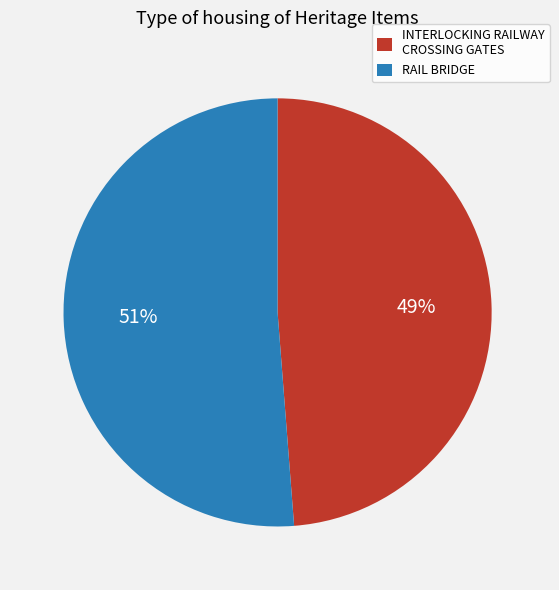

Which slice is the smallest?

INTERLOCKING RAILWAY CROSSING GATES